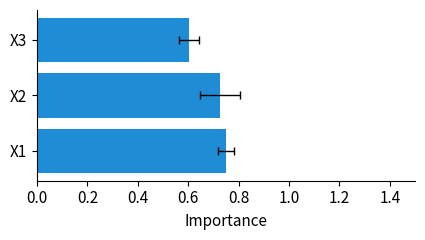

Reading left to right, transcribe all the data shown in this chart.

0.8	0.7	0.6